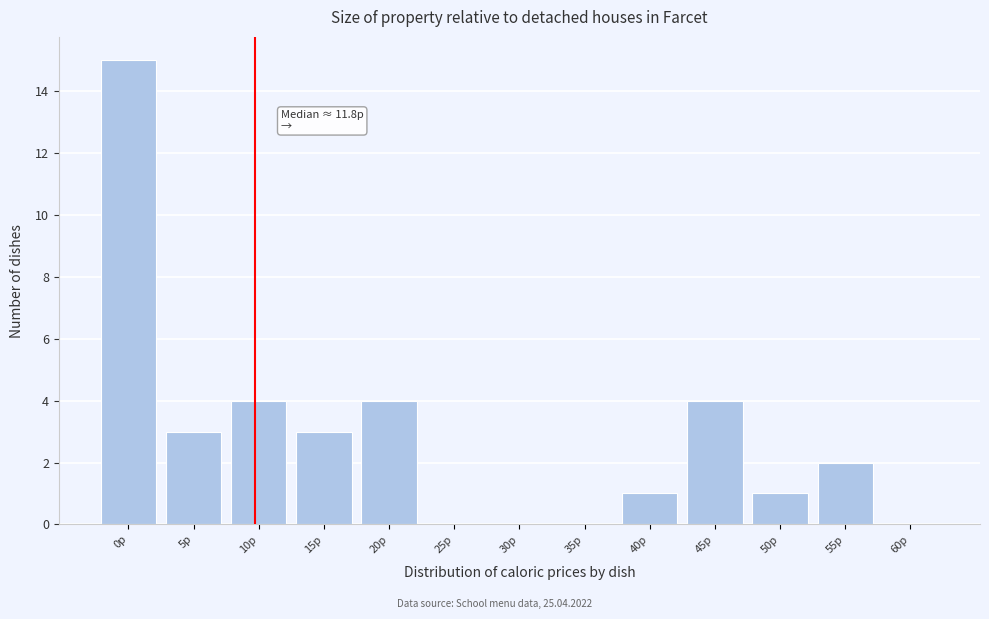

Reading left to right, what are all the values shown in this chart?

0р=15	5р=3	10р=4	15р=3	20р=4	25р=0	30р=0	35р=0	40р=1	45р=4	50р=1	55р=2	60р=0